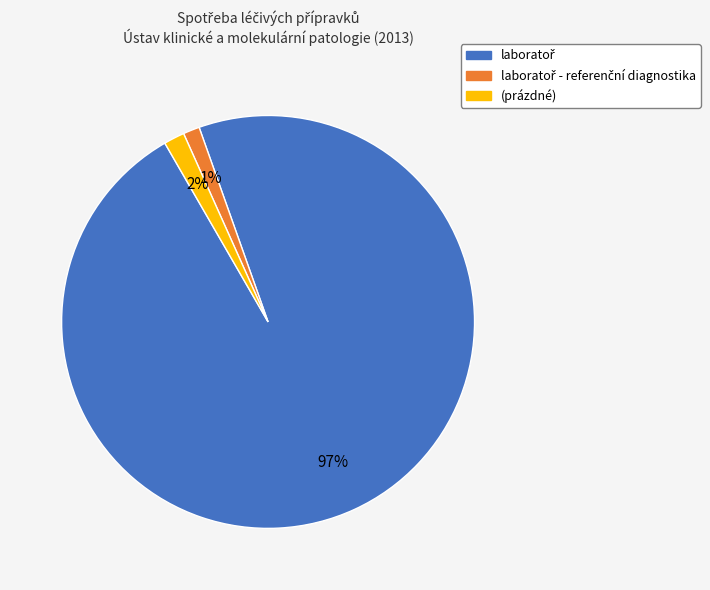

Does any single category account for the majority?

Yes